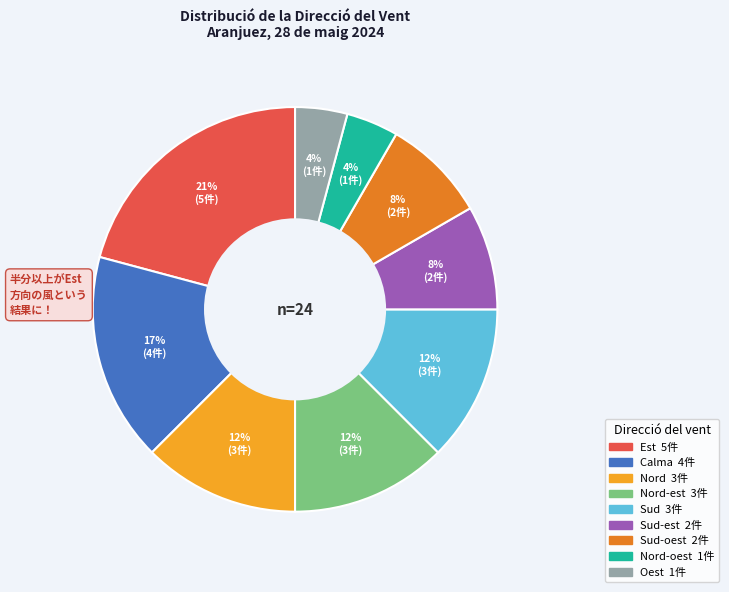

Is there any slice that represents more than half of the pie?

No